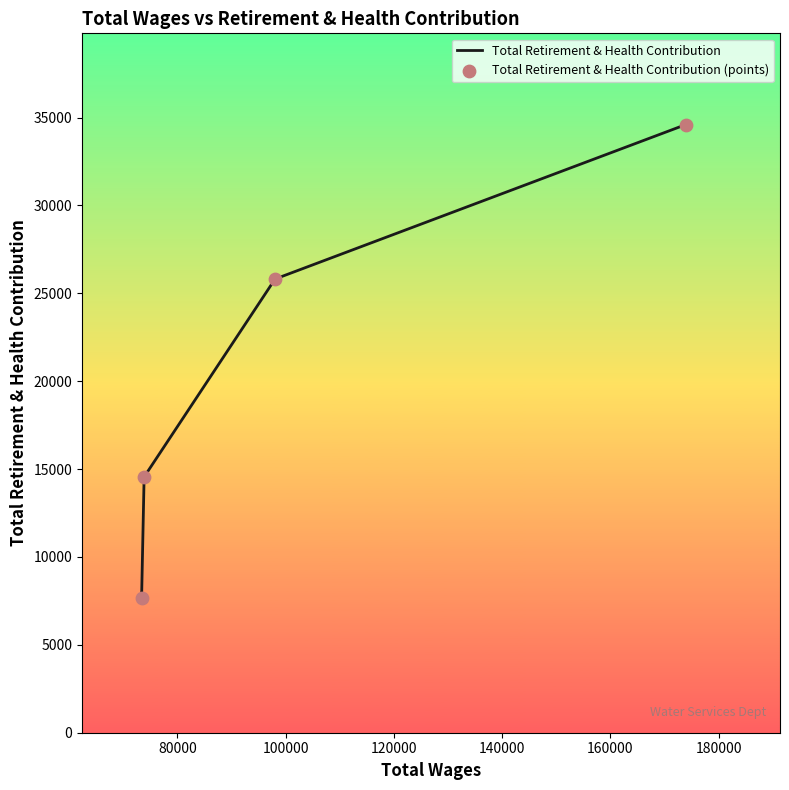

What is the average value?

20651